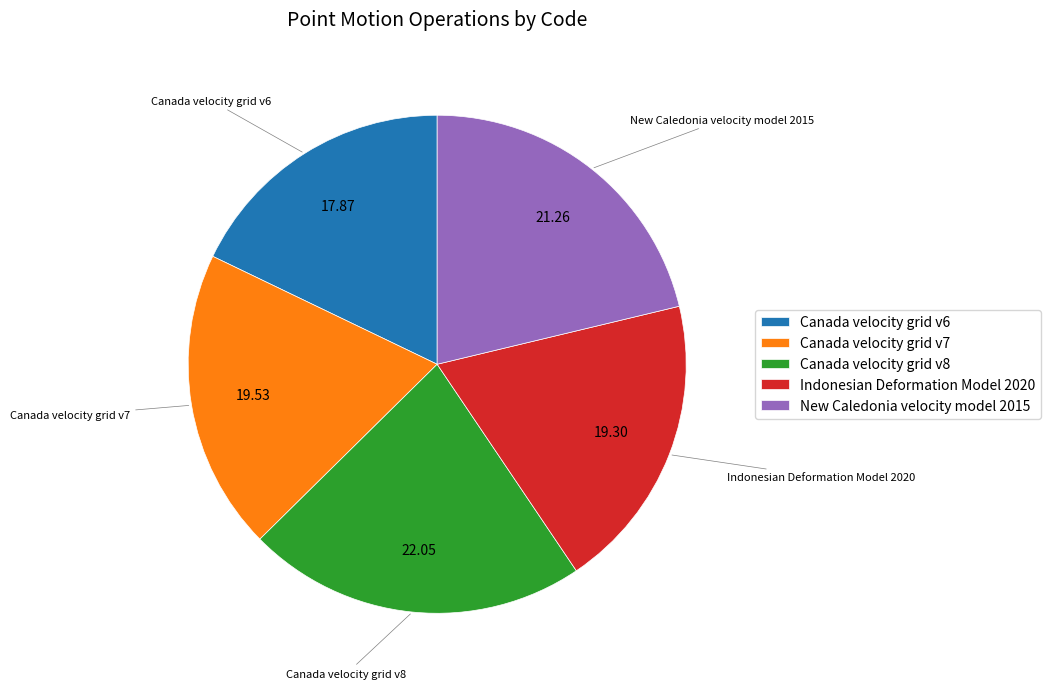

What is the ratio of the value at Indonesian Deformation Model 2020 to the value at Canada velocity grid v7?

1.0